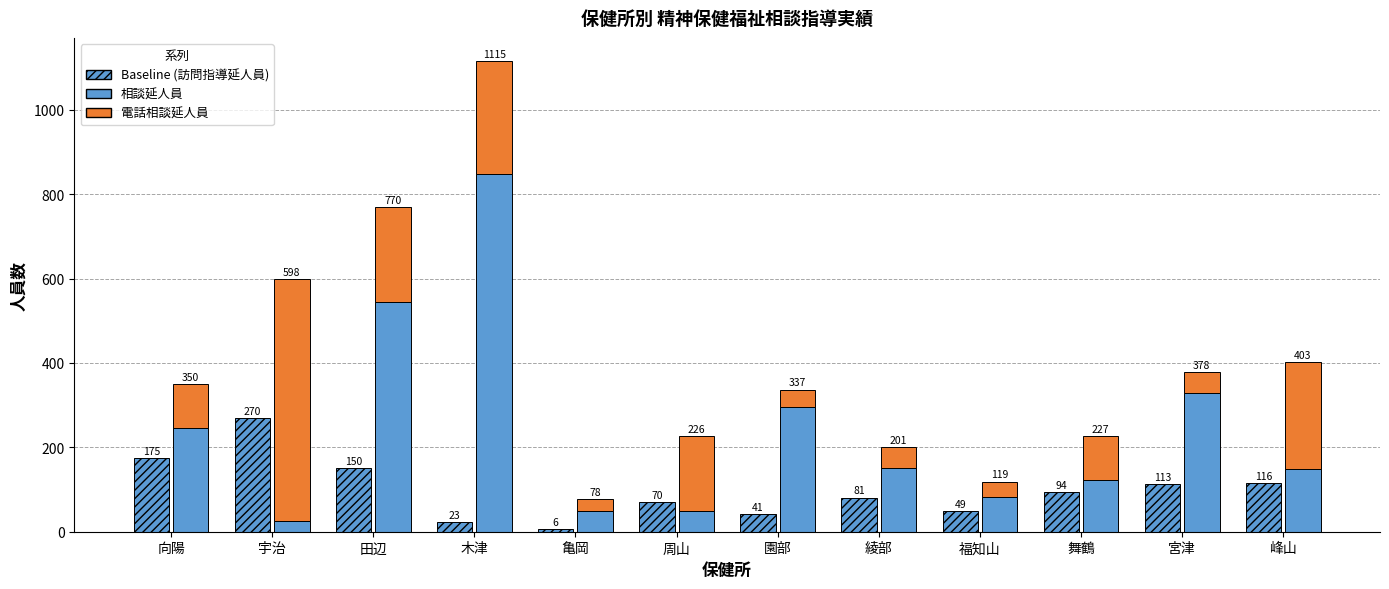

Is the value of 延人員(訪問指導) at 周山 greater than the value of 延人員(相談) at 園部?

No